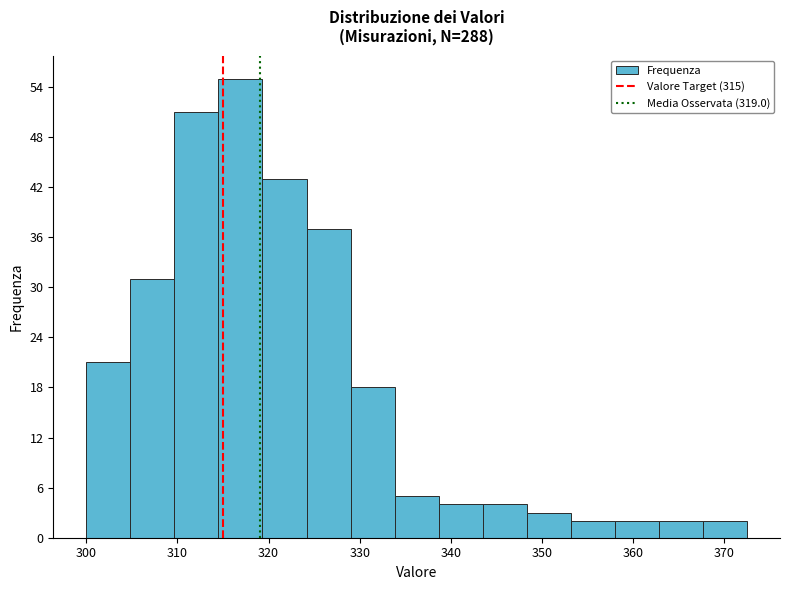

Reading left to right, transcribe this chart: for each bar, give the range it covers on the x-axis and its height. Neither the bar edges nor the heights are printed on the chart, so give them approximately, as read against the axes.

300 to 305: 21
305 to 310: 31
310 to 315: 51
315 to 319: 55
319 to 324: 43
324 to 329: 37
329 to 334: 18
334 to 339: 5
339 to 344: 4
344 to 348: 4
348 to 353: 3
353 to 358: 2
358 to 363: 2
363 to 368: 2
368 to 373: 2